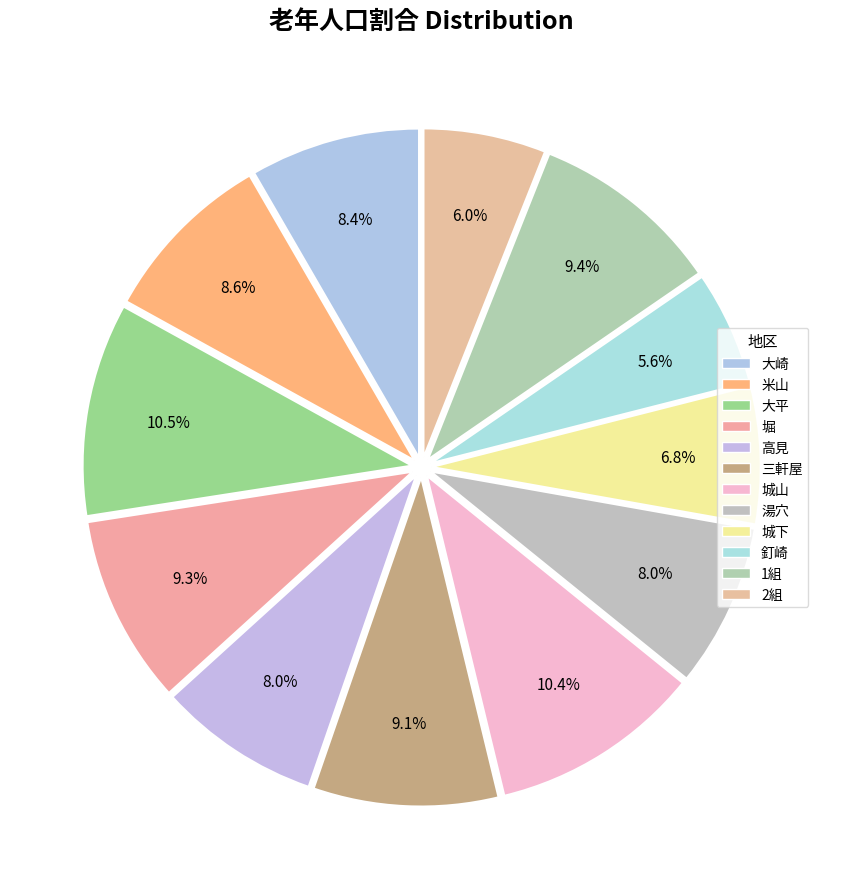

True or false: 城下 accounts for 7% of the total.

True